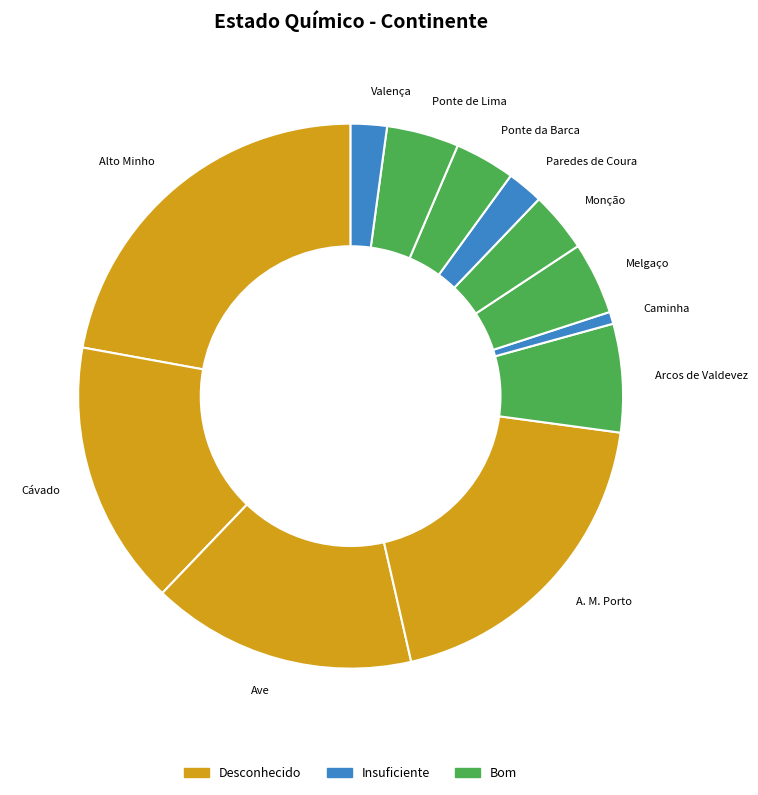

Between Monção and Paredes de Coura, which is larger?

Monção